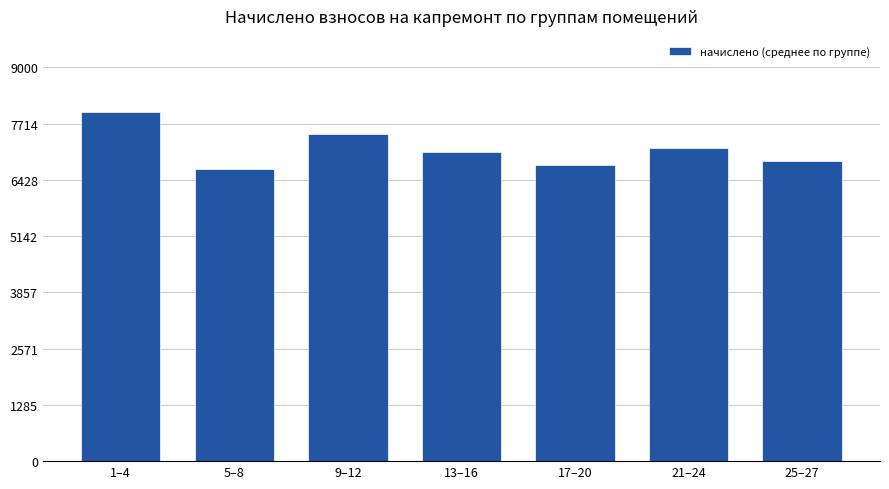

What is the change in value from 9–12 to 17–20?

-720.4